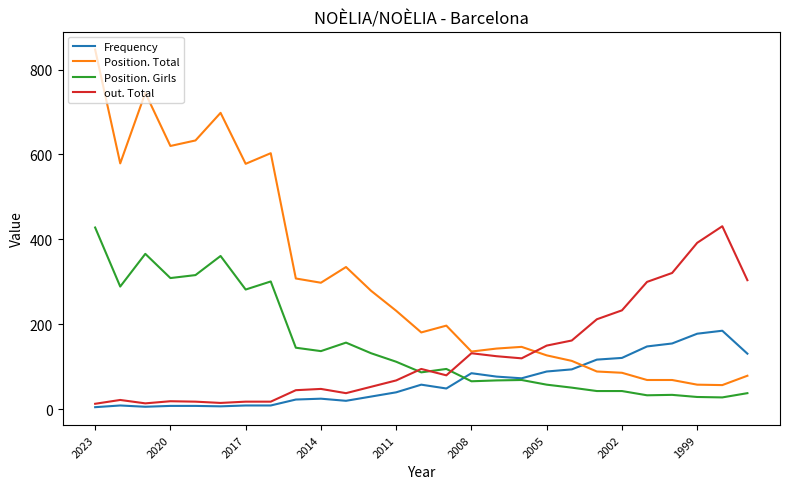

What is the difference between the maximum and minimum values in the Frequency series?

180